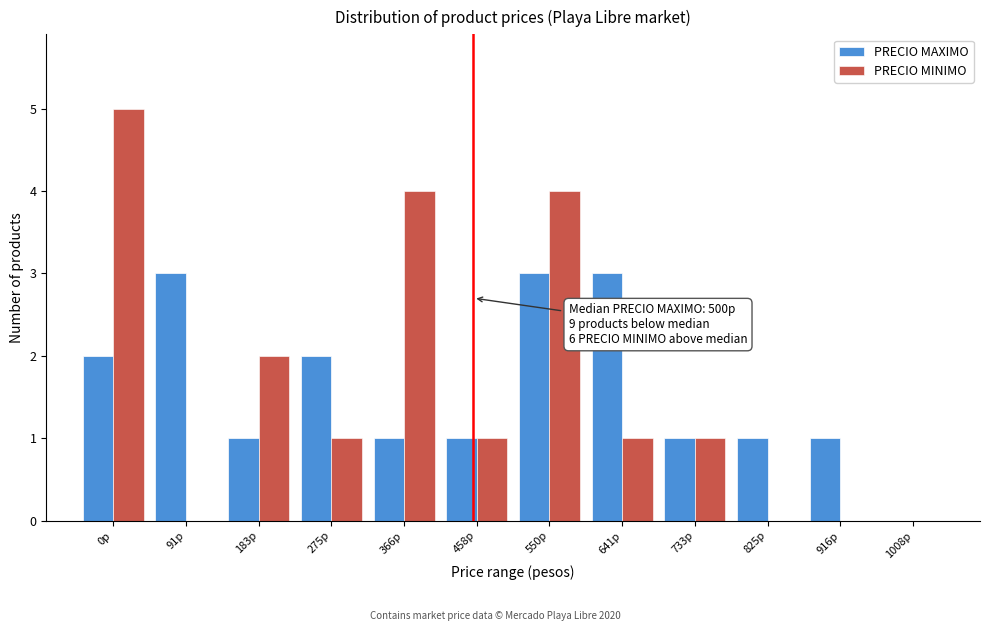

Reading right to left, list all the values displayed in this chart.

PRECIO MAXIMO: 1008p=0	916p=1	825p=1	733p=1	641p=3	550p=3	458p=1	366p=1	275p=2	183p=1	91p=3	0p=2
PRECIO MINIMO: 1008p=0	916p=0	825p=0	733p=1	641p=1	550p=4	458p=1	366p=4	275p=1	183p=2	91p=0	0p=5